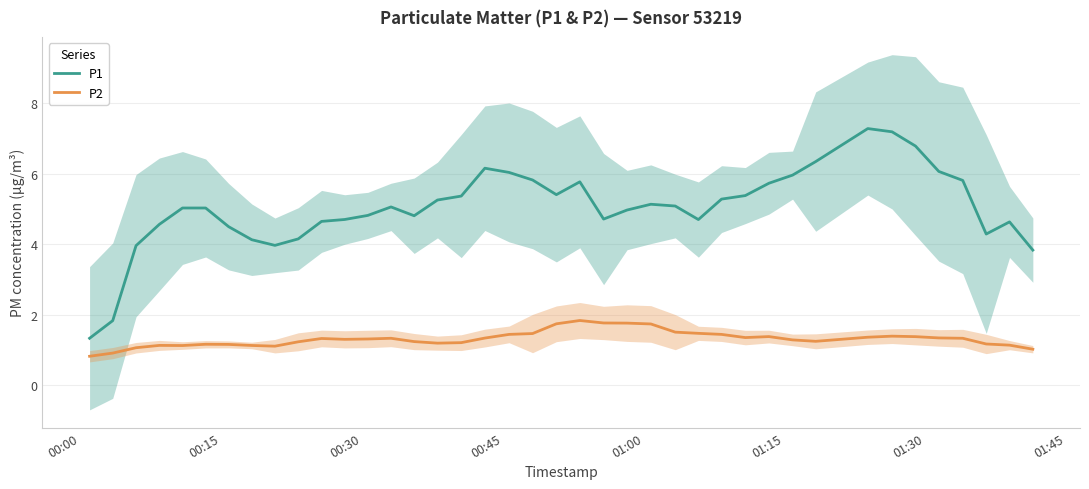

What is the difference between the second highest and minimum values in the P2 series?

0.9